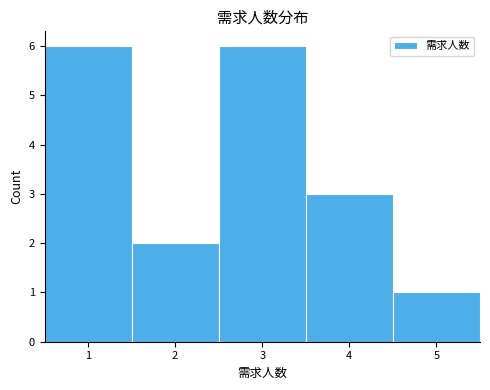

Reading left to right, transcribe this chart: for each bar, give the range it covers on the x-axis and its height. The values are not printed on the chart, so give them approximately, as read against the axis.

0.5 to 1.5: 6
1.5 to 2.5: 2
2.5 to 3.5: 6
3.5 to 4.5: 3
4.5 to 5.5: 1